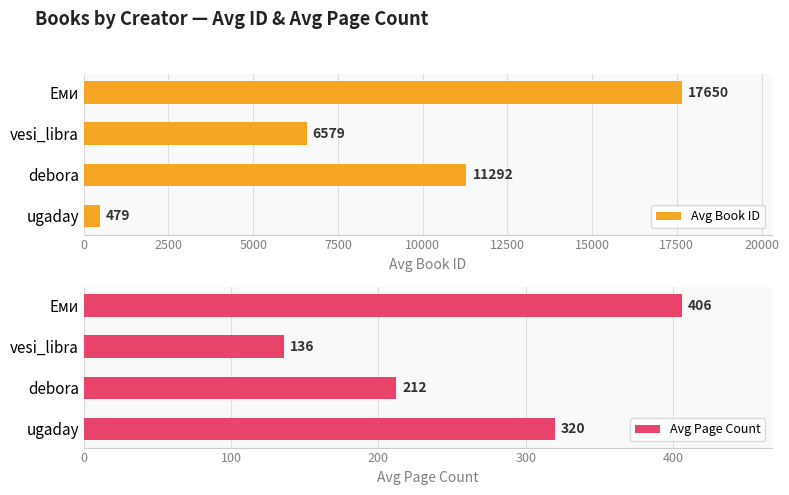

What are all the series names shown in the legend?

Avg Book ID, Avg Page Count